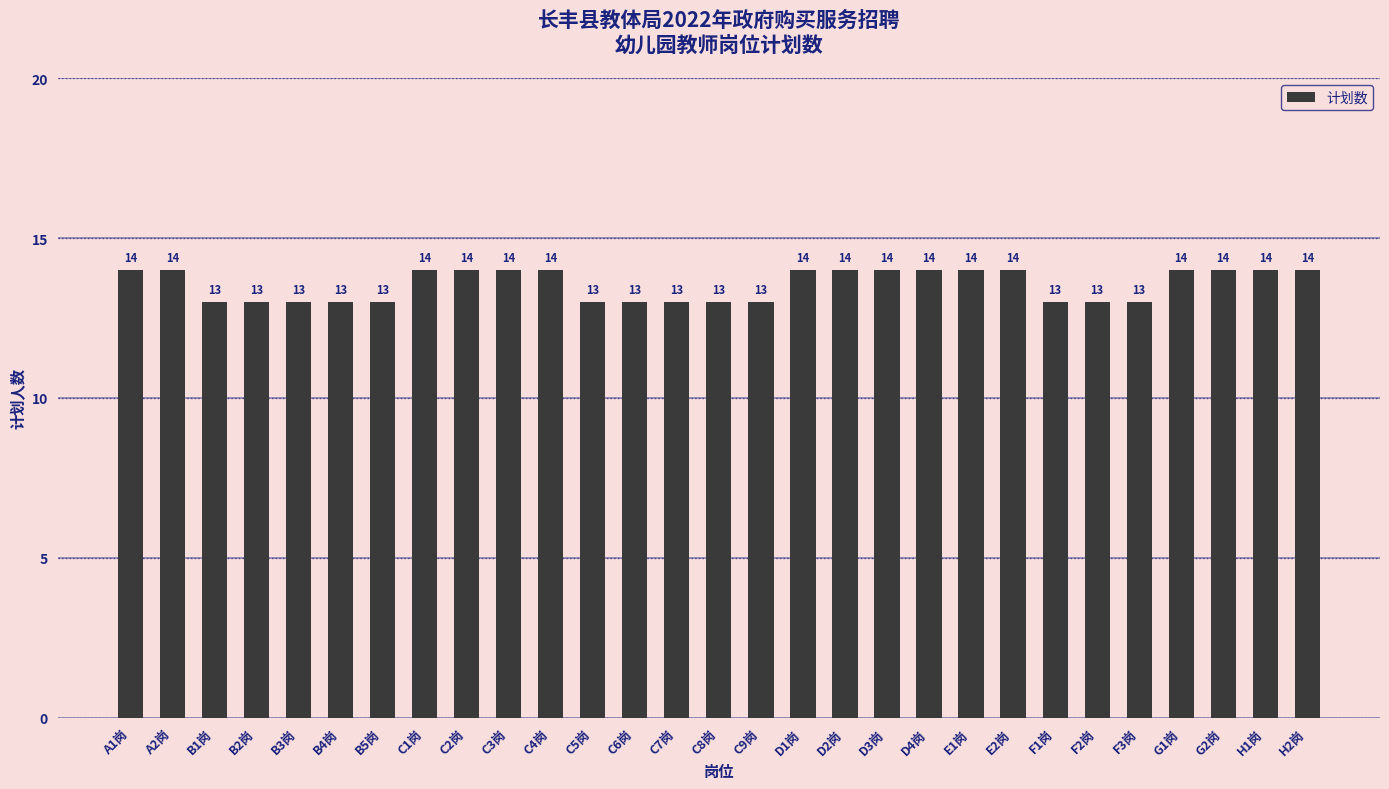

Reading left to right, transcribe all the data shown in this chart.

14	14	13	13	13	13	13	14	14	14	14	13	13	13	13	13	14	14	14	14	14	14	13	13	13	14	14	14	14